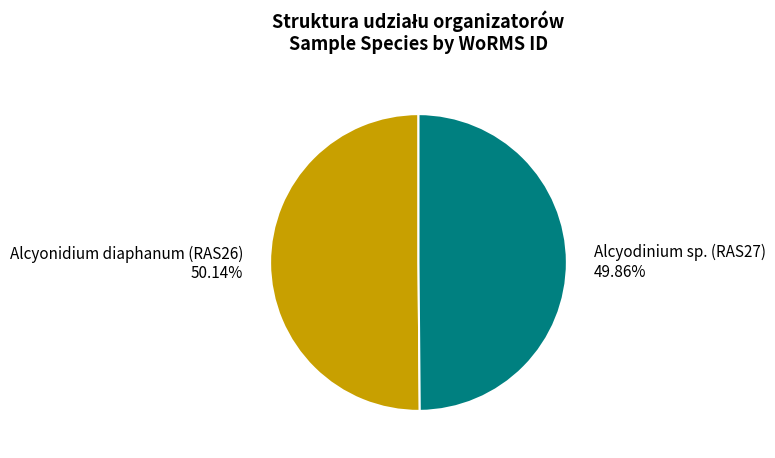

To the nearest percent, what percentage of the pie is Alcyonidium diaphanum (RAS26)?

50%